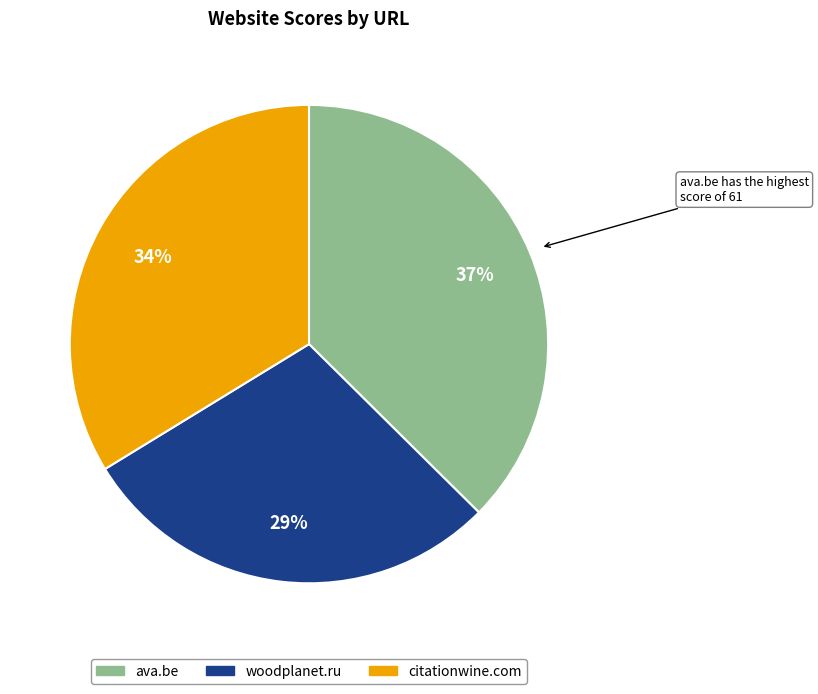

True or false: woodplanet.ru accounts for 29% of the total.

True